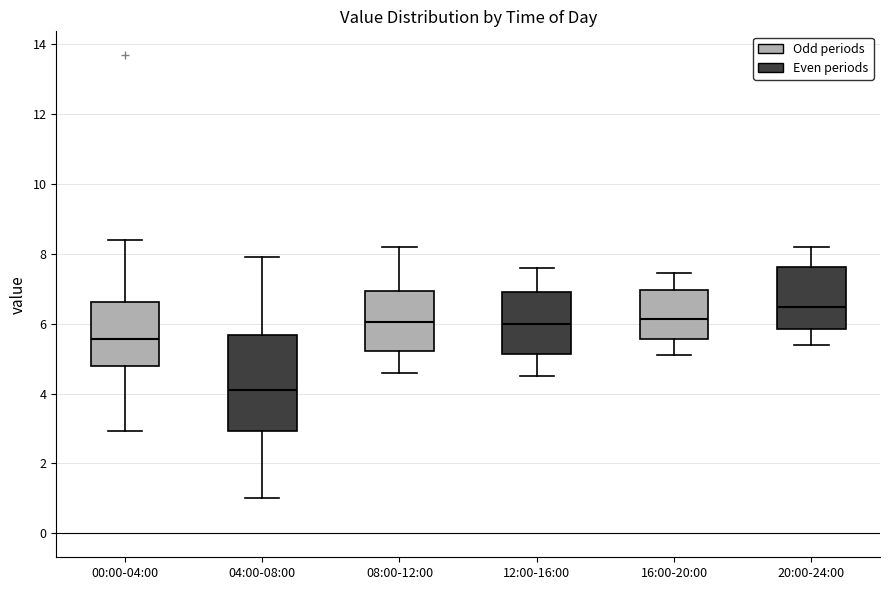

Which box is the tallest, from its lower edge to its upper edge?

04:00-08:00